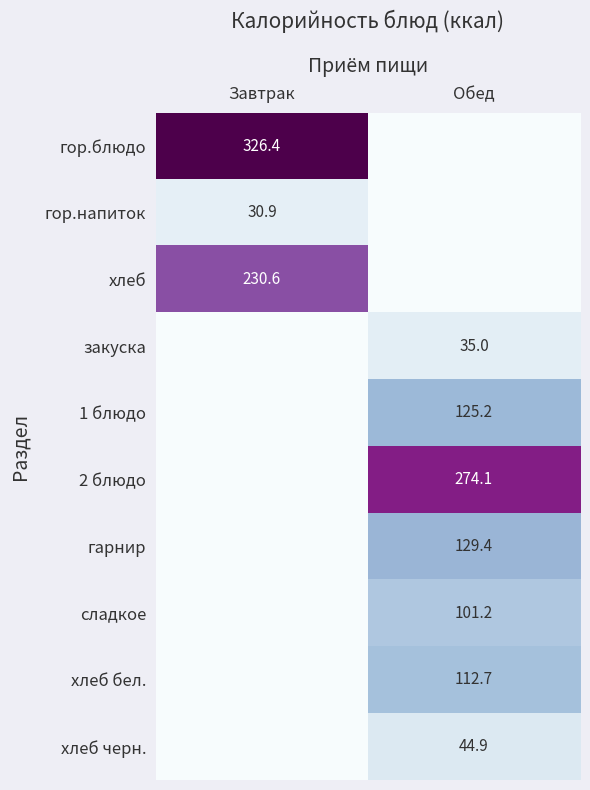

The закуска series shows 56.9 at Обед. True or false?

False